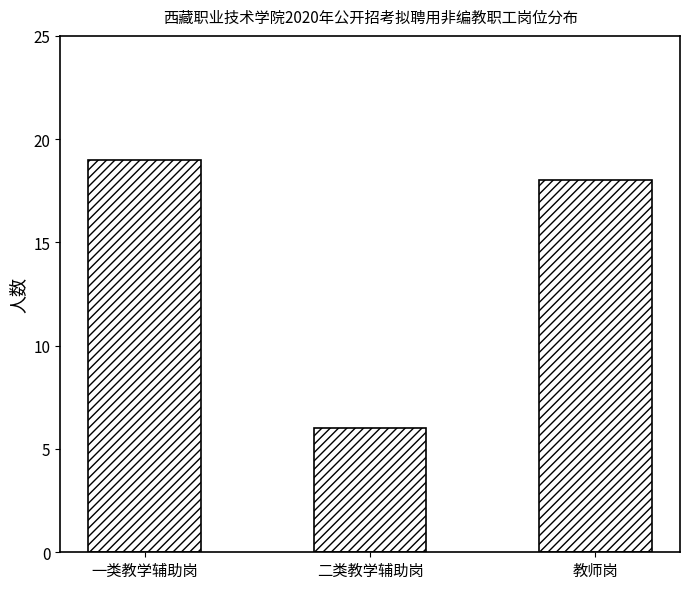

What is the average value?

14